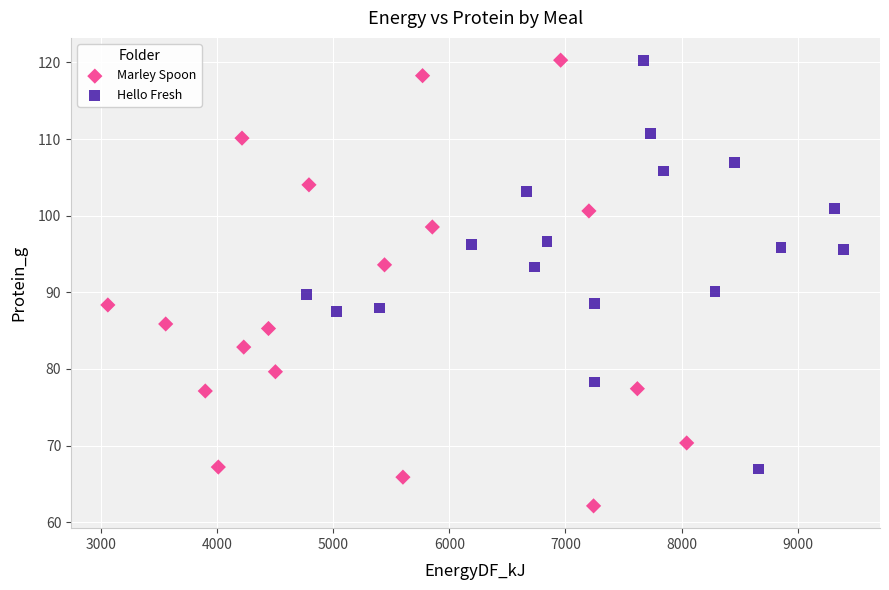

Which series reaches the minimum Y coordinate?

Marley Spoon